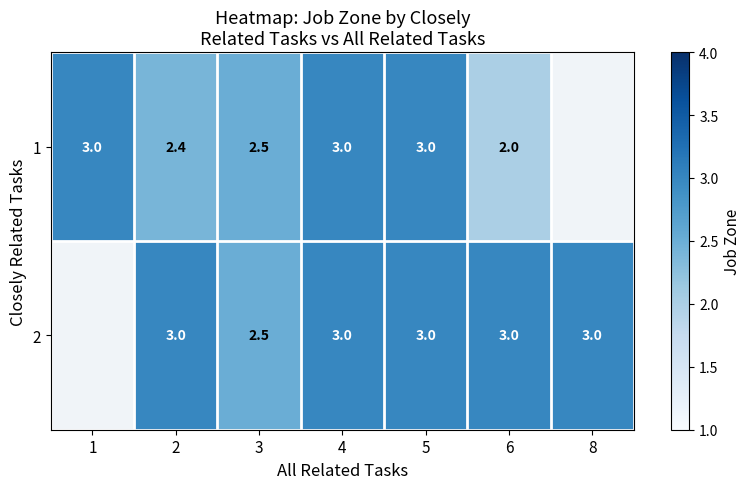

At which category does the chart reach its minimum across all series?

6